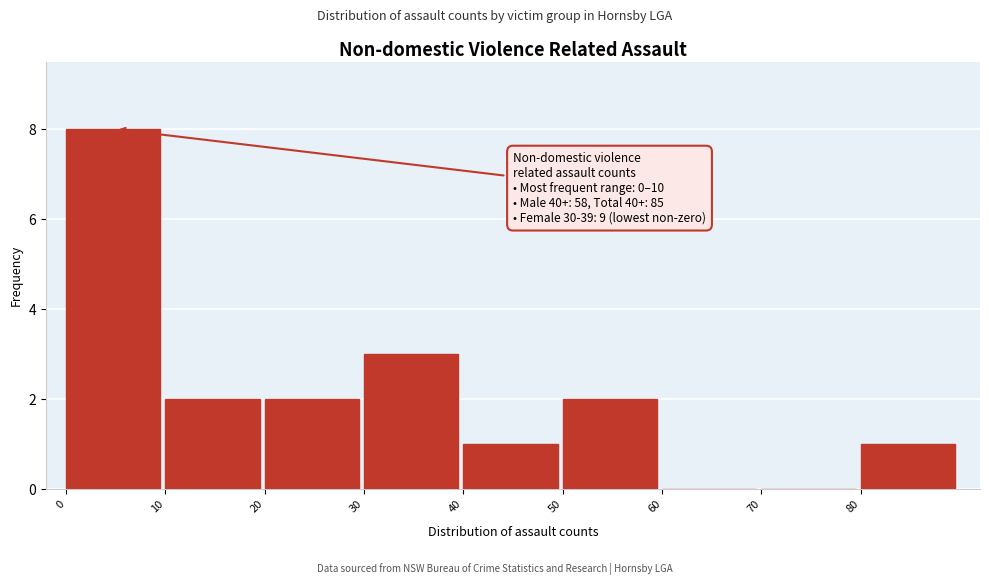

Which range on the x-axis has the tallest bar?

0 to 10